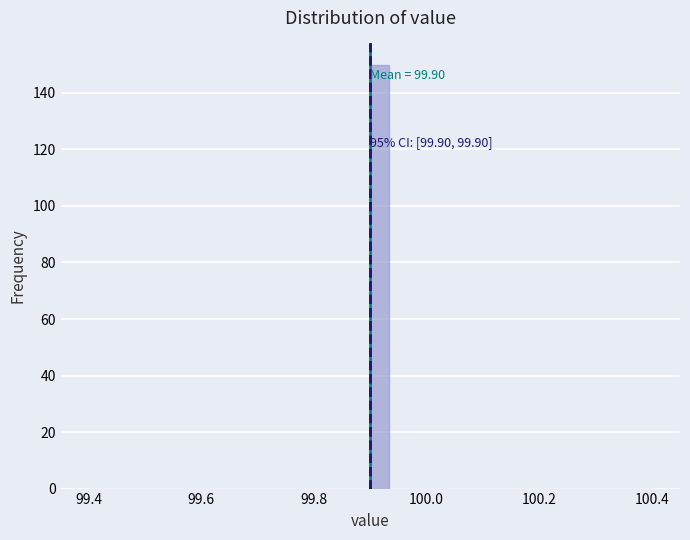

Read against the x-axis, roughly where is the centre of the tallest bar?

99.92